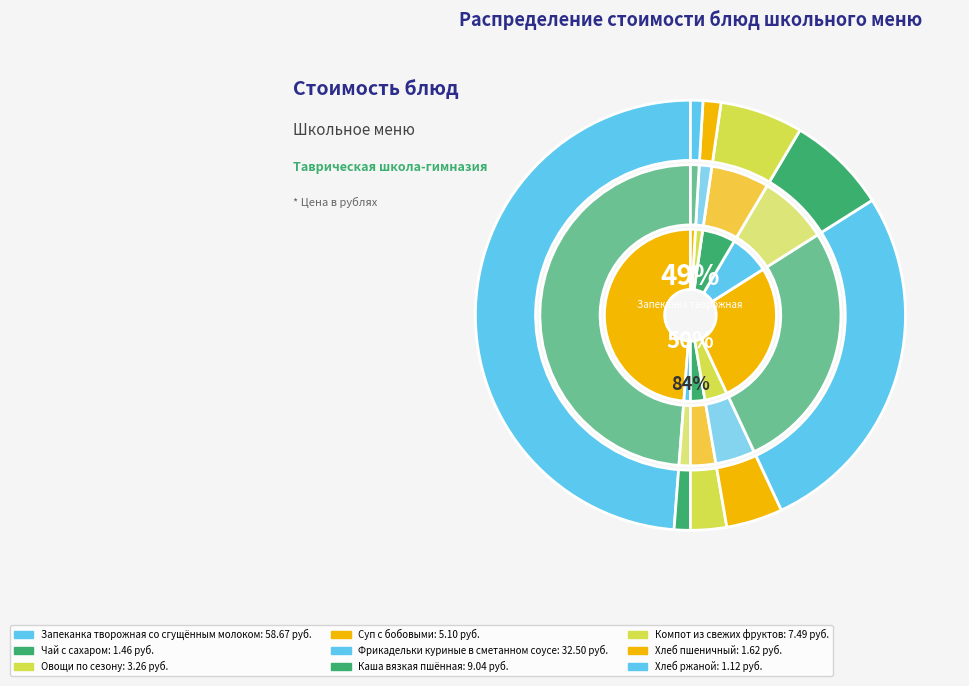

True or false: Запеканка творожная со сгущённым молоком accounts for 43% of the total.

False